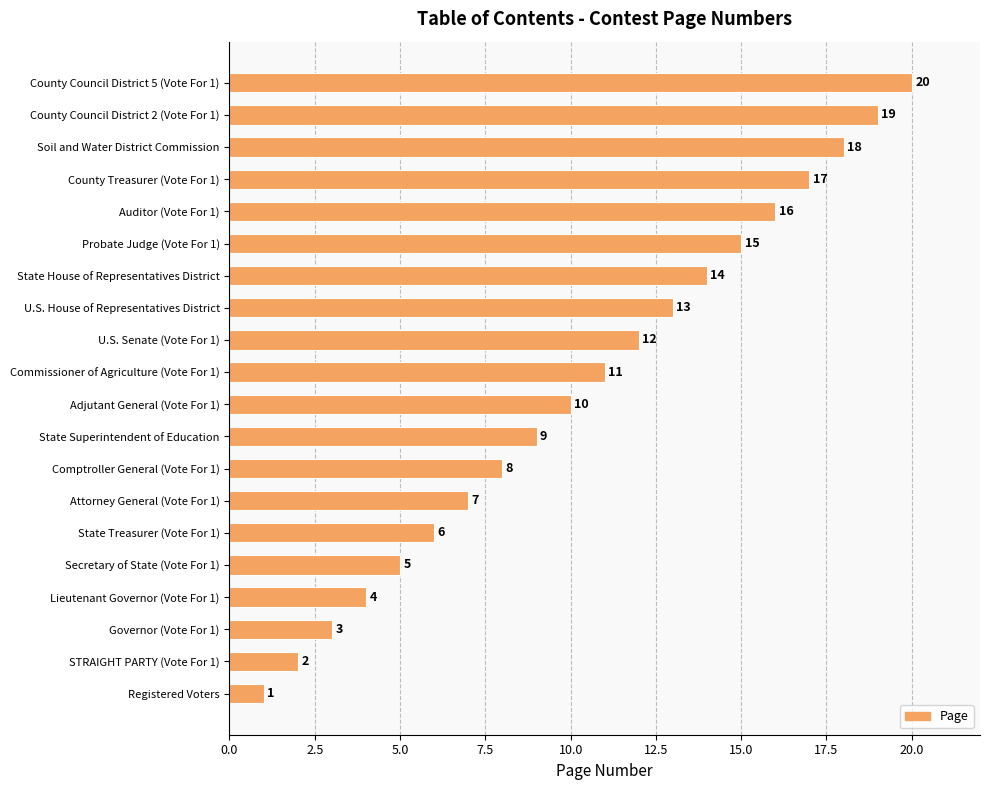

What is the difference between the values at County Treasurer (Vote For 1) and State Treasurer (Vote For 1)?

11